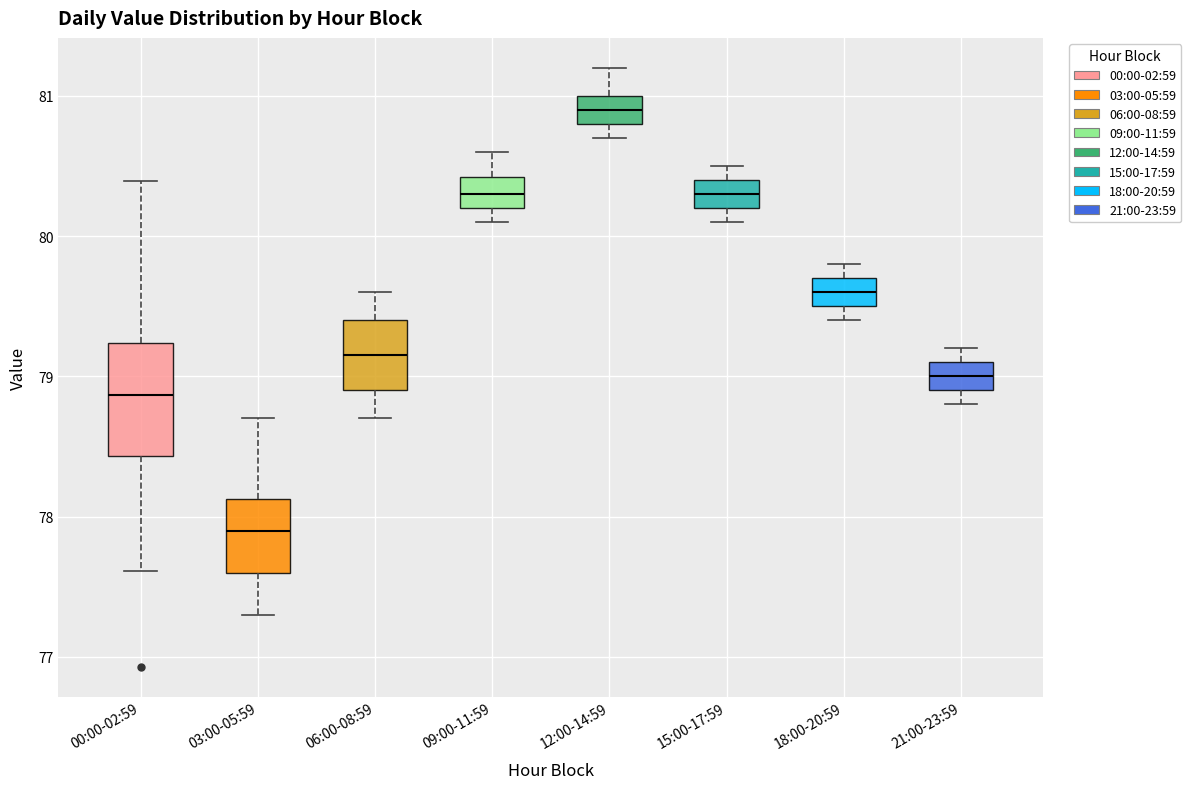

Which box is the tallest, from its lower edge to its upper edge?

00:00-02:59